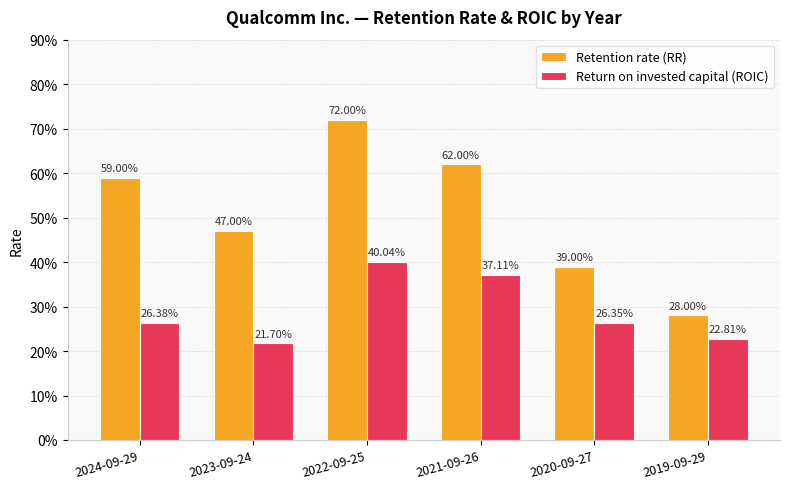

What are all the series names shown in the legend?

Retention rate (RR), Return on invested capital (ROIC)